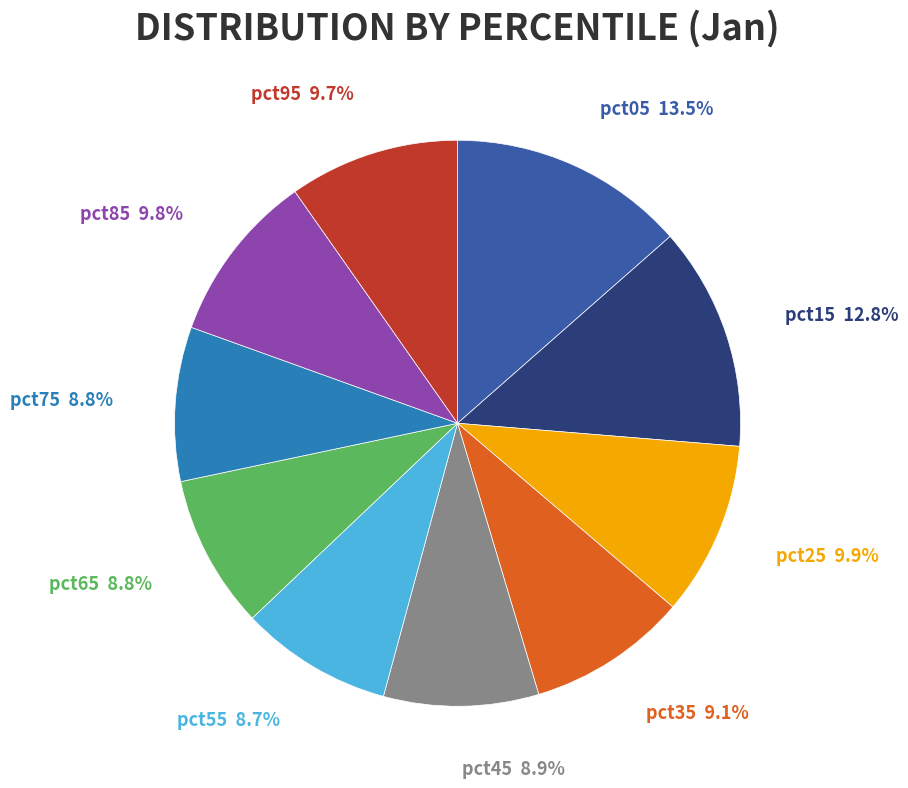

To the nearest percent, what percentage of the pie is pct75?

9%